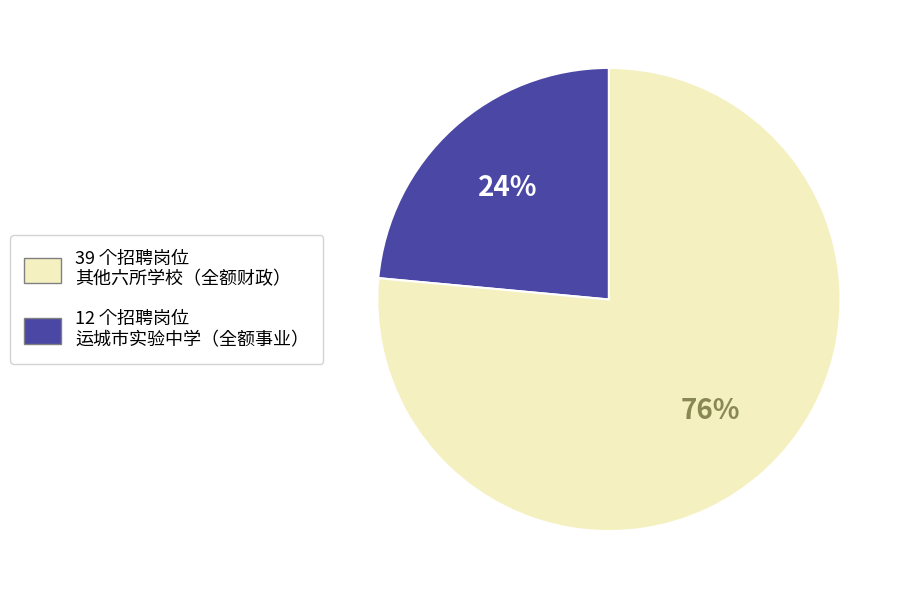

To the nearest percent, what is the average slice percentage?

50%